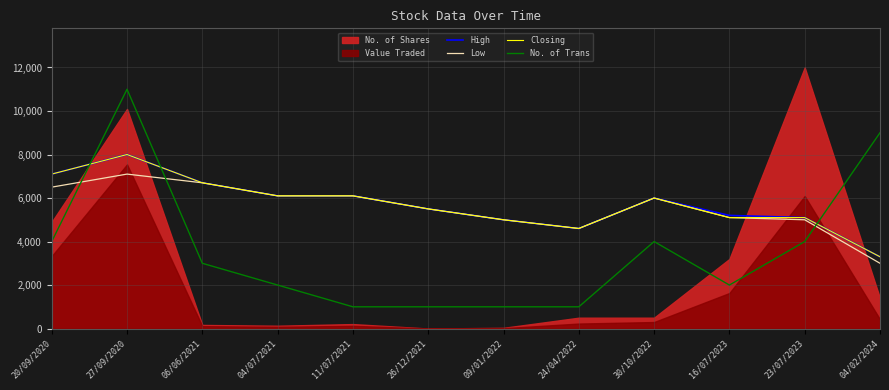

Is the value of Low at 04/07/2021 greater than the value of High at 23/07/2023?

Yes